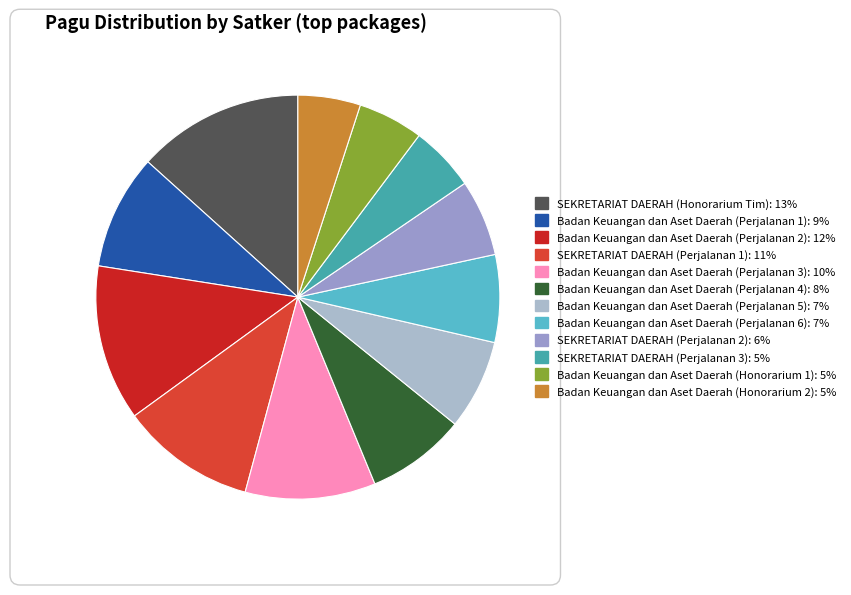

Which category has the smallest portion of the pie?

Badan Keuangan dan Aset Daerah (Honorarium 2)